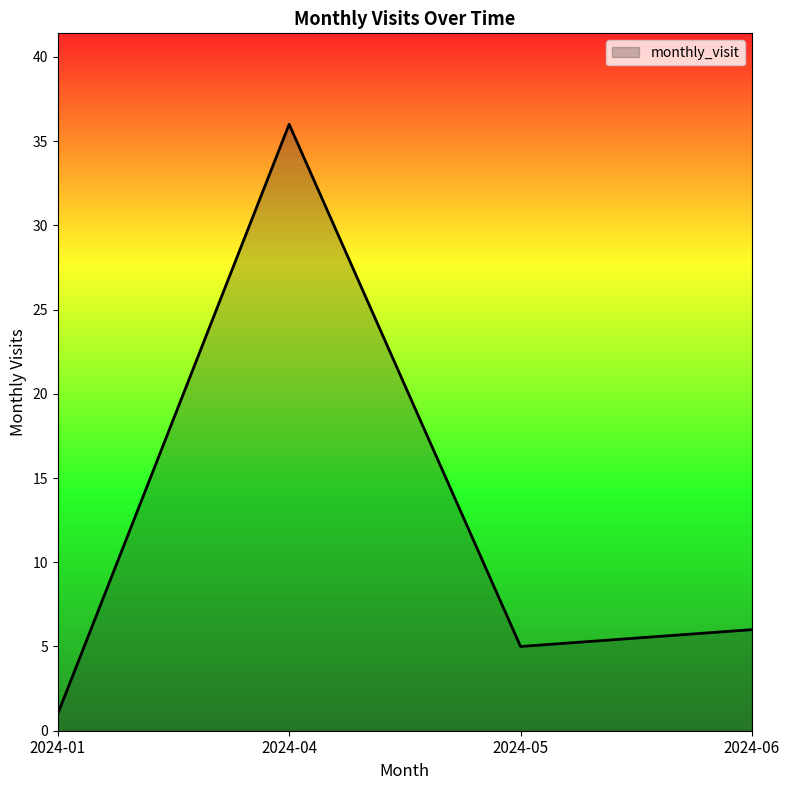

The value at 2024-06 is 10. True or false?

False